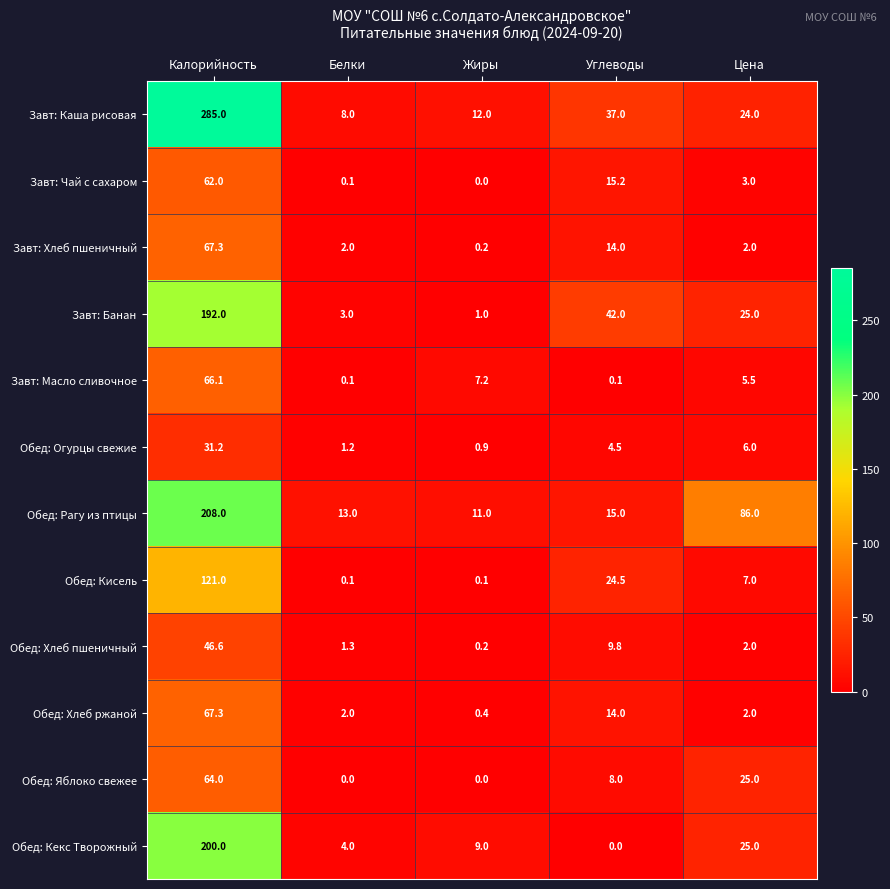

The Обед: Хлеб пшеничный series shows 0.2 at Жиры. True or false?

True